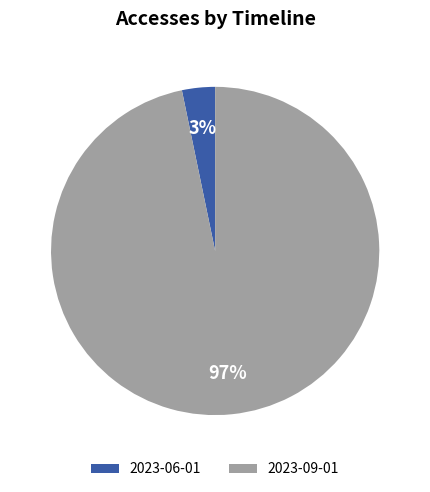

Between 2023-06-01 and 2023-09-01, which is larger?

2023-09-01